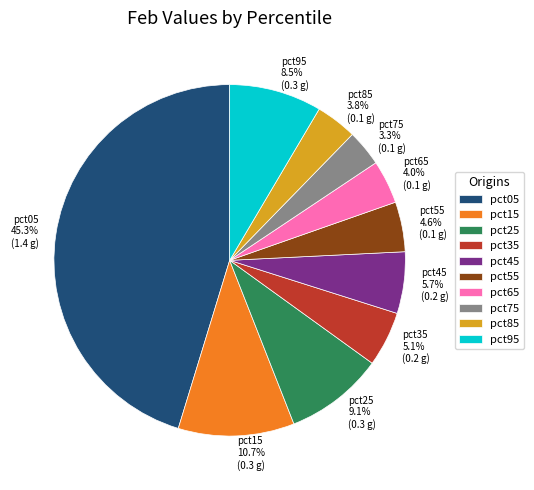

The pct65 slice represents 4% of the pie. True or false?

True